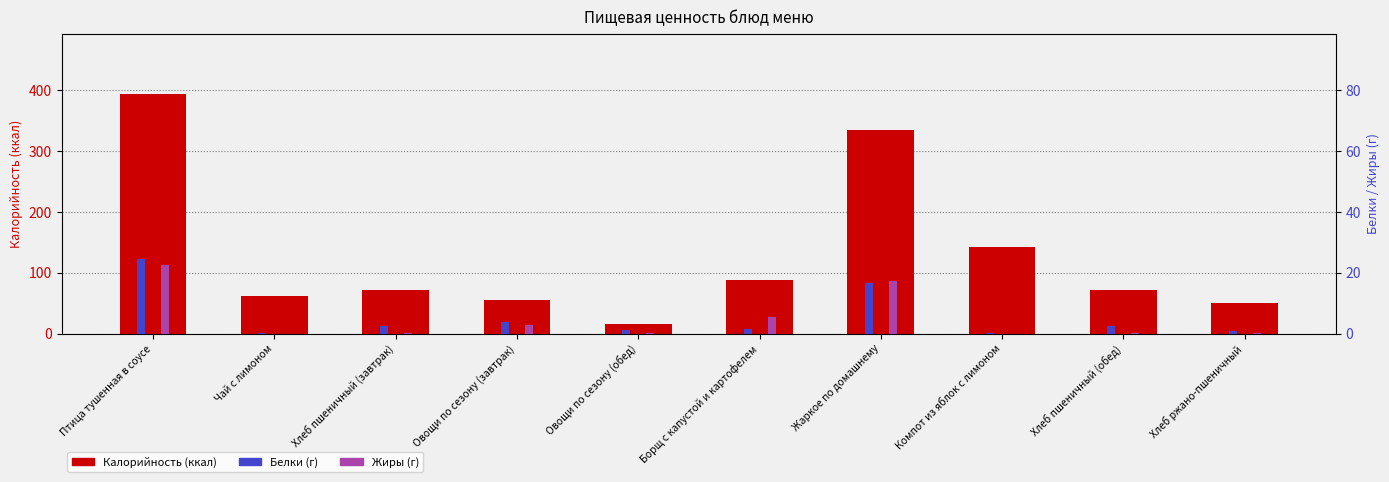

What is the maximum value shown in the chart?

394.1